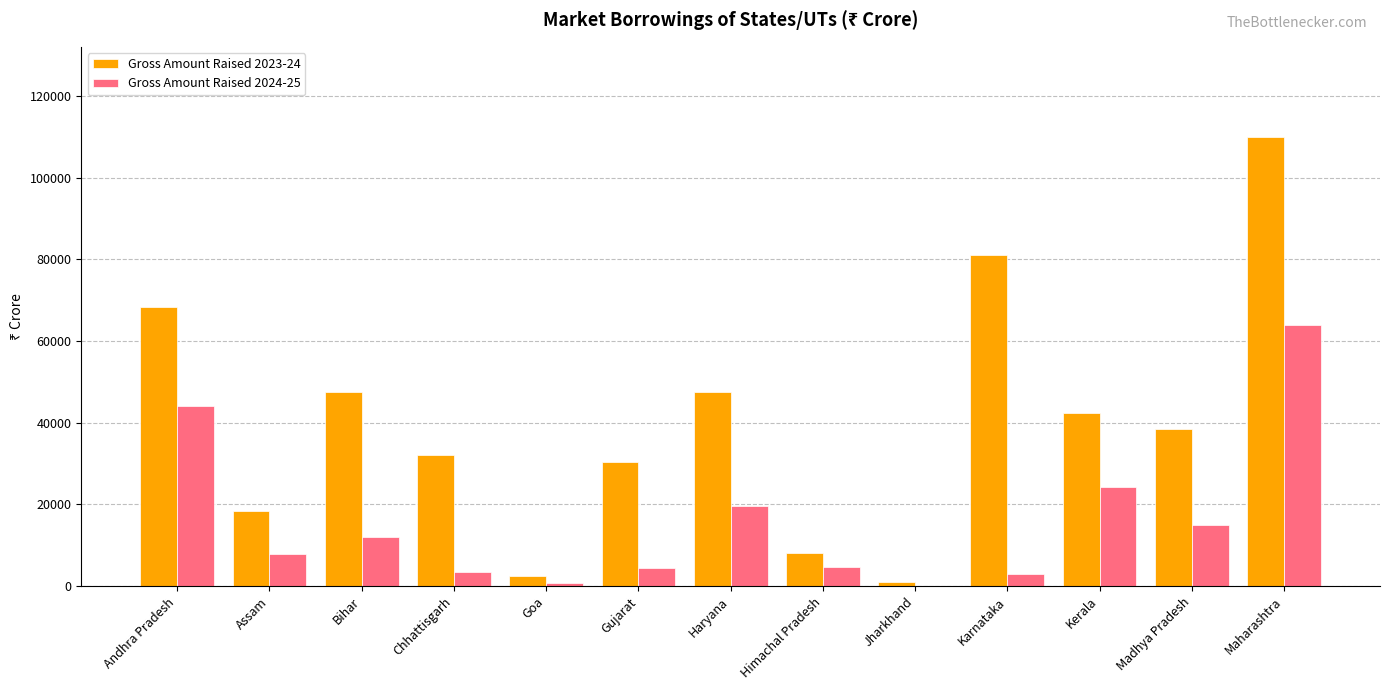

Which series changed the most between Chhattisgarh and Himachal Pradesh?

Gross Amount Raised 2023-24